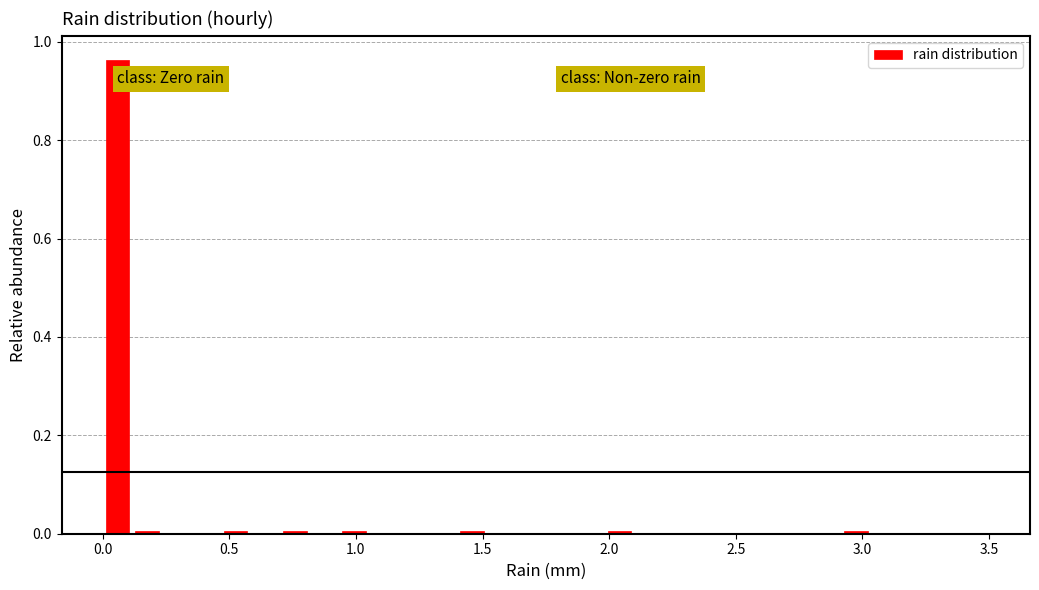

Around what value on the x-axis is the tallest bar? Give the approximate position of its centre, as read against the axis.

0.05